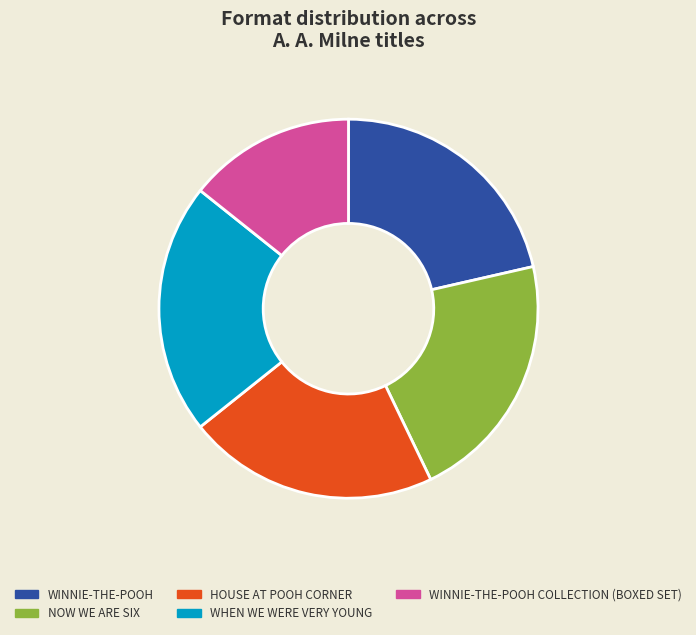

Is there any slice that represents more than half of the pie?

No